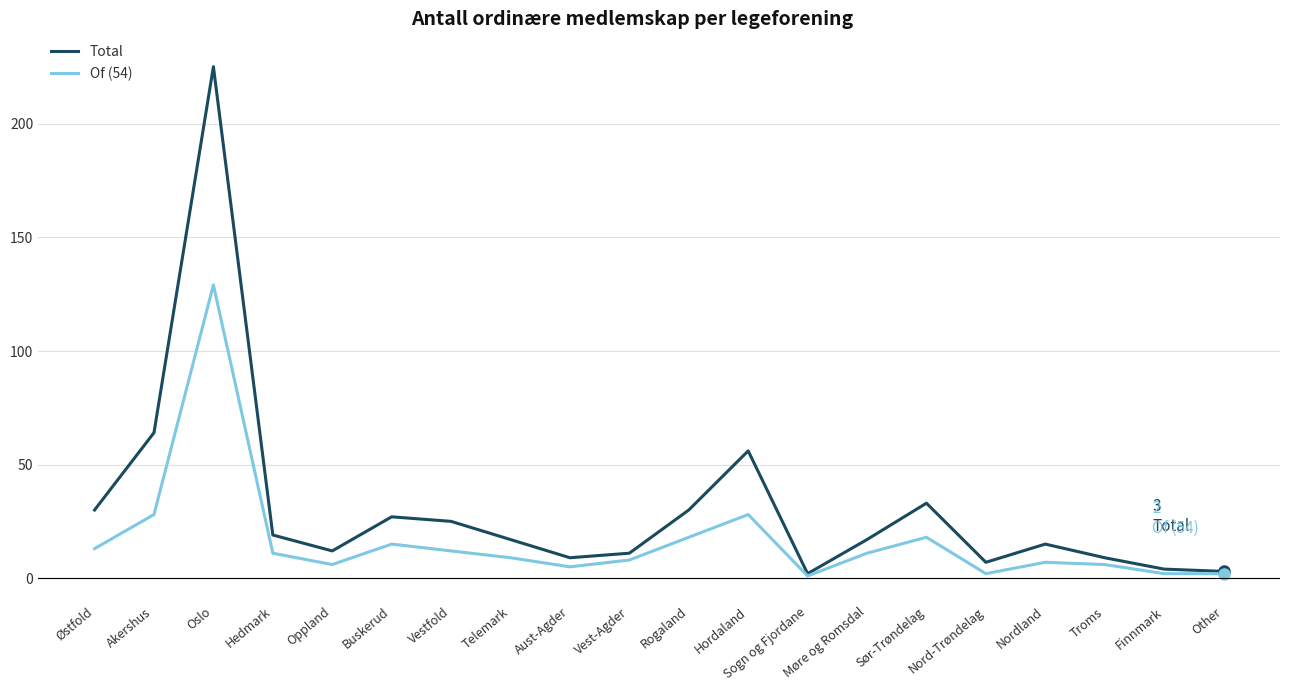

What position from the right is Sør-Trøndelag?

6